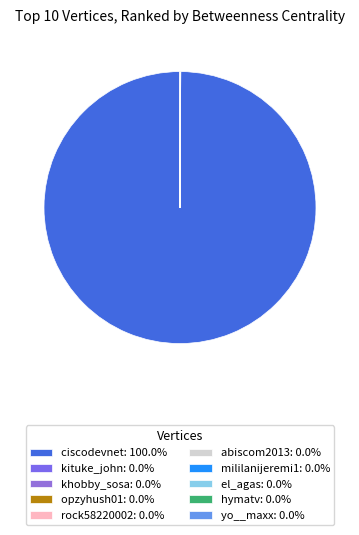

What is the total percentage of ciscodevnet and opzyhush01?

100.0%